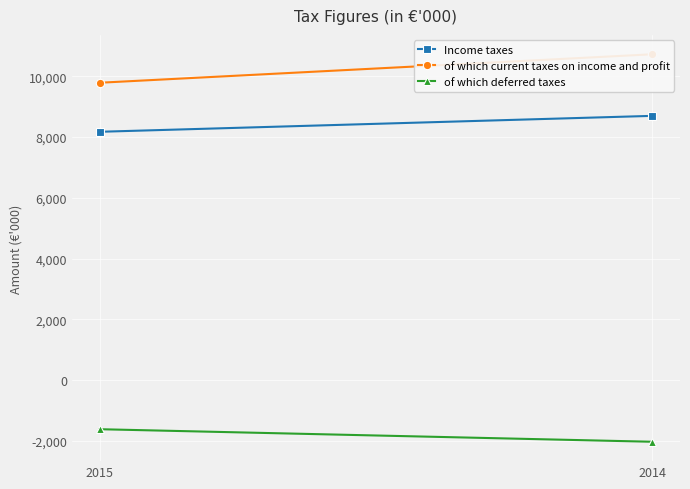

At which category is the sum across all series the highest?

2014